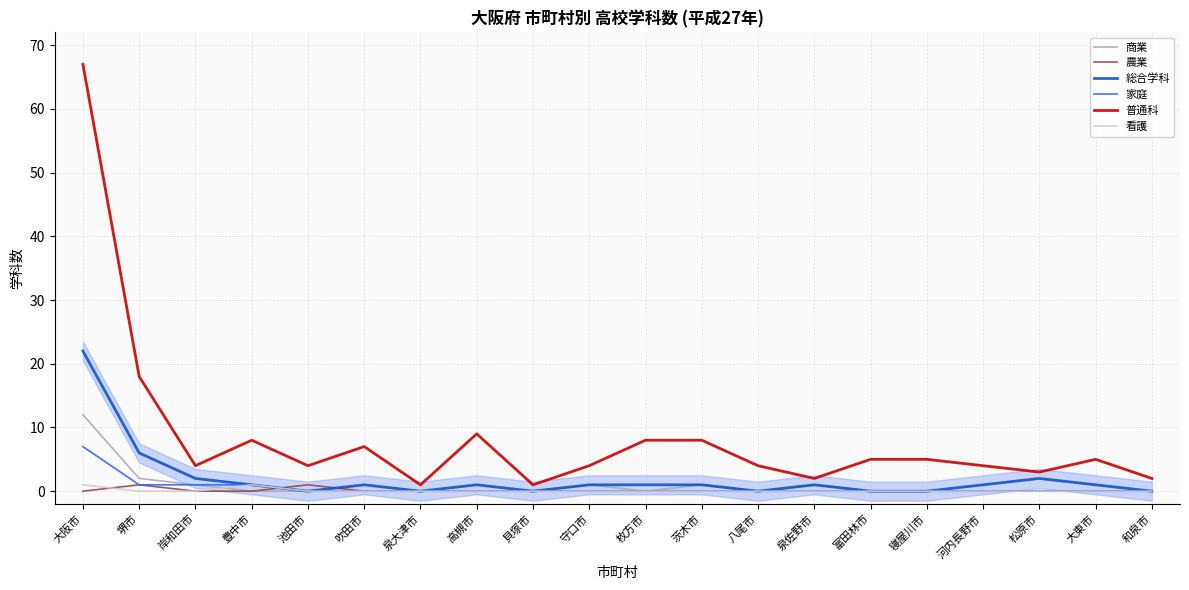

In 総合学科, how many points are lower than both neighbors (excluding endpoints)?

4